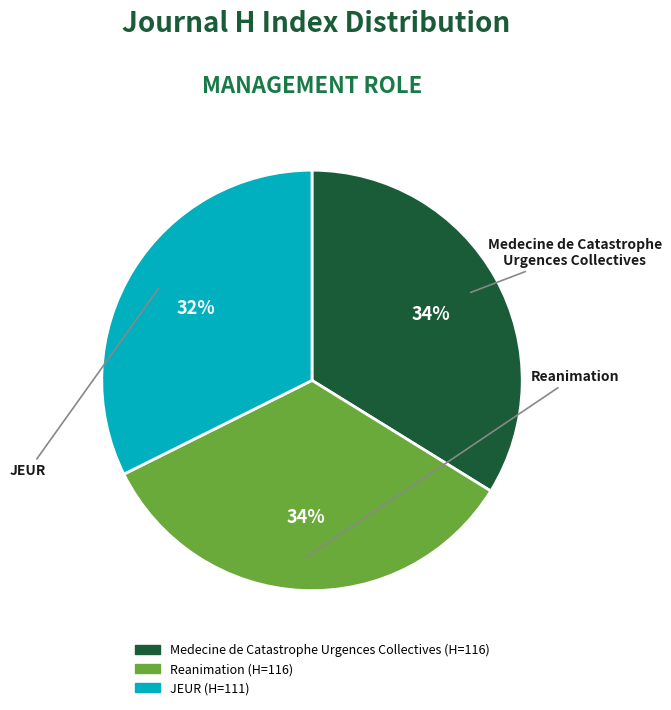

Is the sum of Reanimation and JEUR greater than half?

Yes